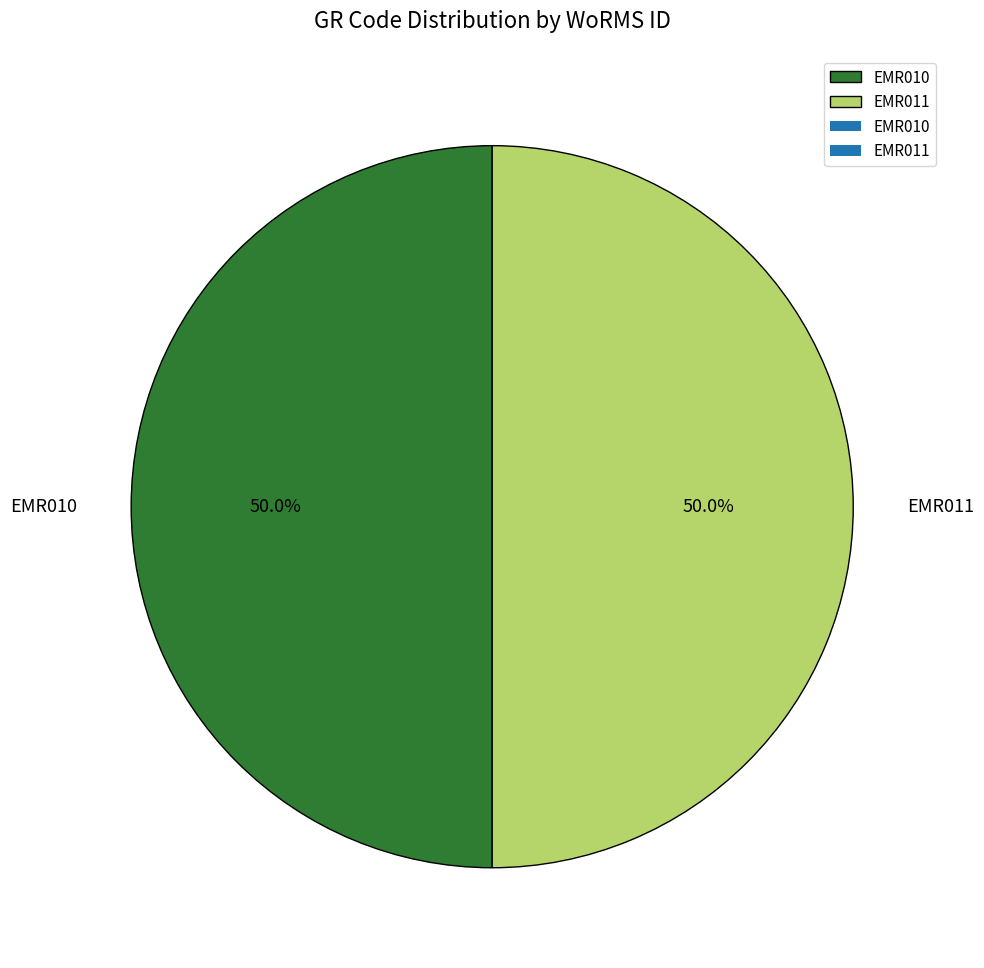

What percentage do EMR011 and EMR010 together represent?

100.0%